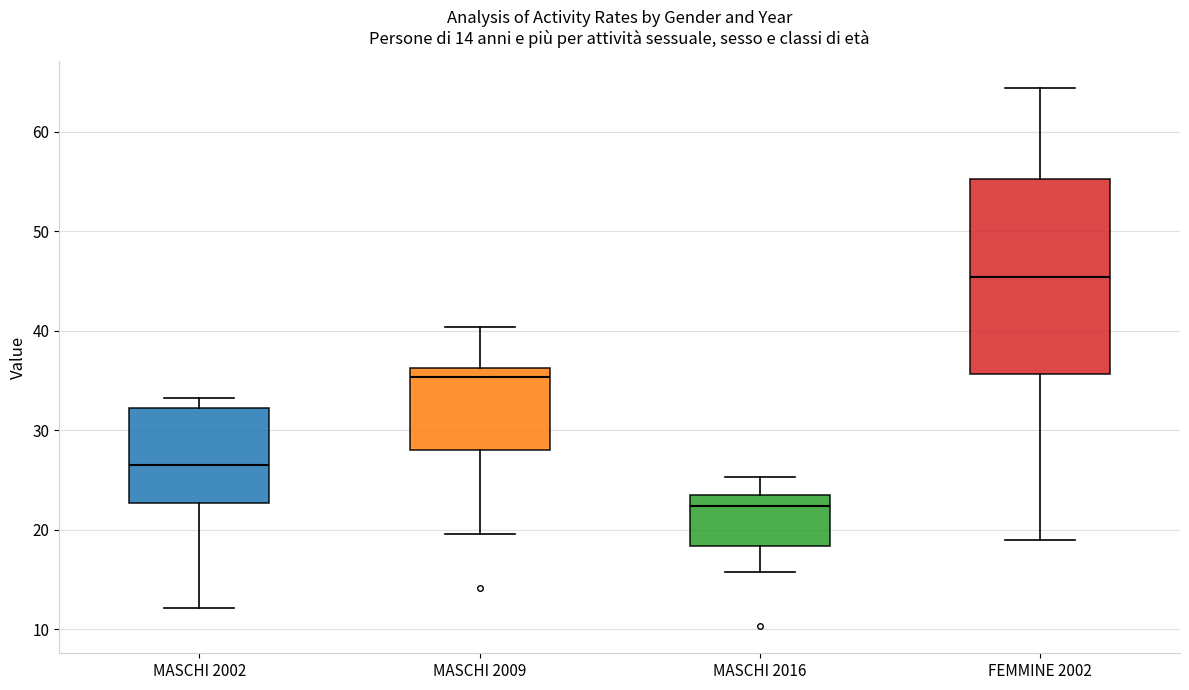

Which box's median line is the highest?

FEMMINE 2002